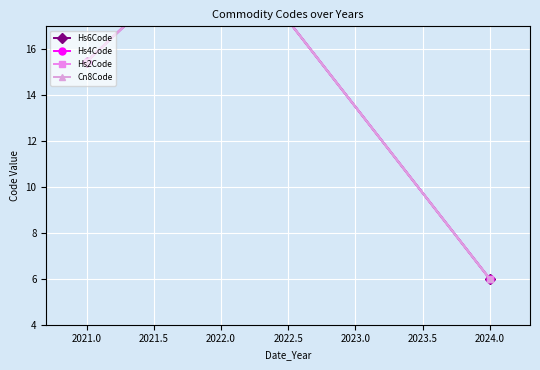

The value of Hs4Code at 2022.0 is 21.0. True or false?

True